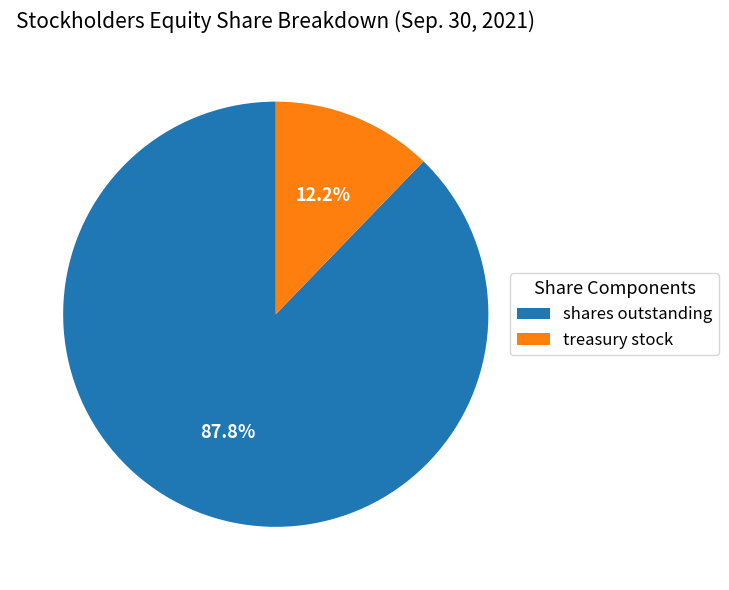

Rank the categories by value from highest to lowest.

shares outstanding, treasury stock